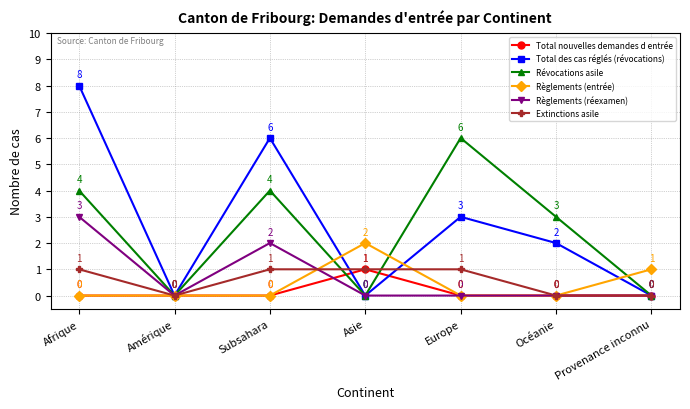

What is the greatest value displayed?

8